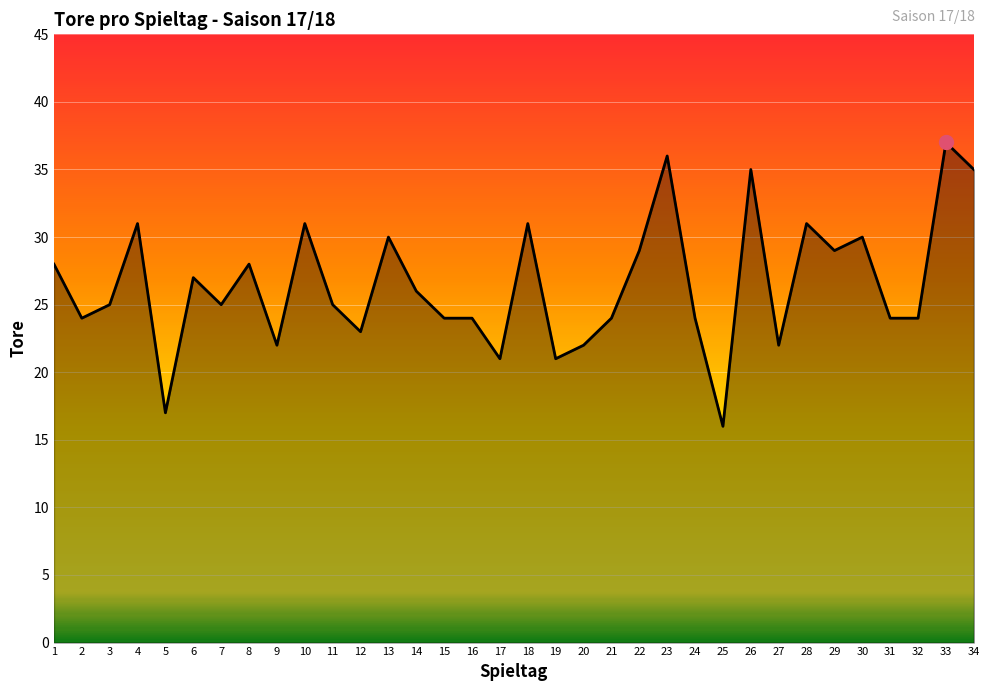

Reading right to left, extract all data points from this chart.

35	37	24	24	30	29	31	22	35	16	24	36	29	24	22	21	31	21	24	24	26	30	23	25	31	22	28	25	27	17	31	25	24	28